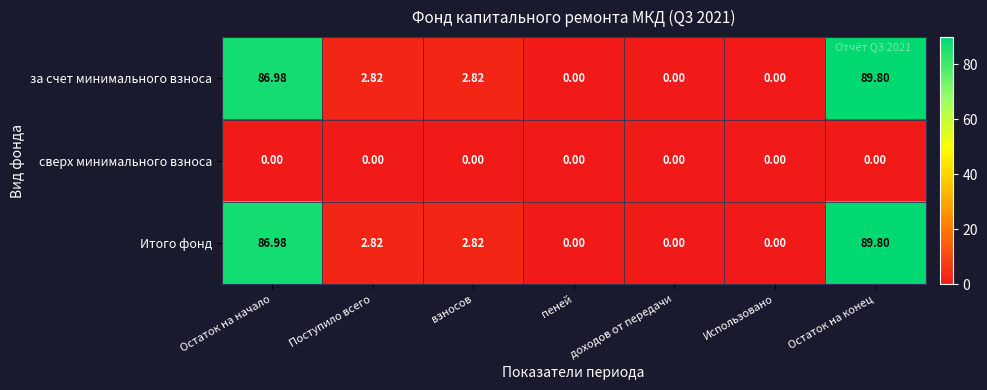

At how many categories does at least one series exceed 23?

2